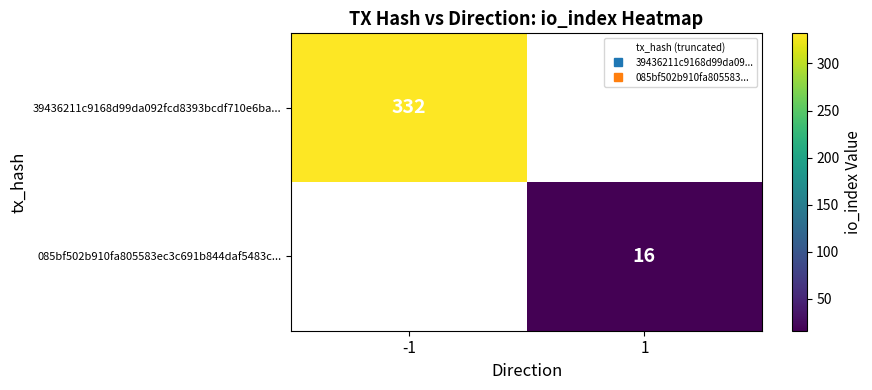

What is the sum of the 39436211c9168d99da092fcd8393bcdf710e6ba... values at 1 and -1?

332